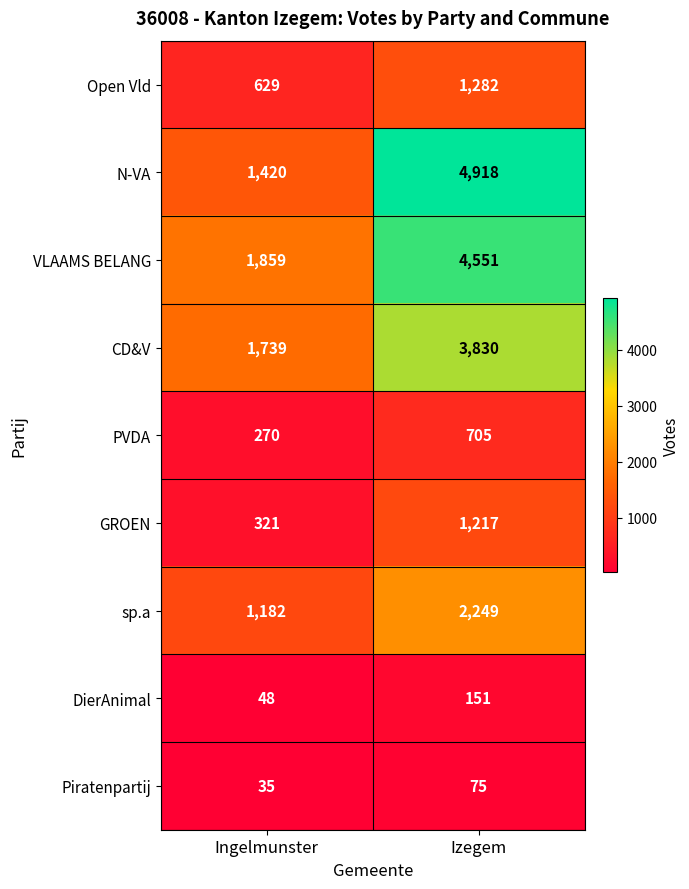

Reading right to left, extract all data points from this chart.

Open Vld: Izegem=1282	Ingelmunster=629
N-VA: Izegem=4918	Ingelmunster=1420
VLAAMS BELANG: Izegem=4551	Ingelmunster=1859
CD&V: Izegem=3830	Ingelmunster=1739
PVDA: Izegem=705	Ingelmunster=270
GROEN: Izegem=1217	Ingelmunster=321
sp.a: Izegem=2249	Ingelmunster=1182
DierAnimal: Izegem=151	Ingelmunster=48
Piratenpartij: Izegem=75	Ingelmunster=35